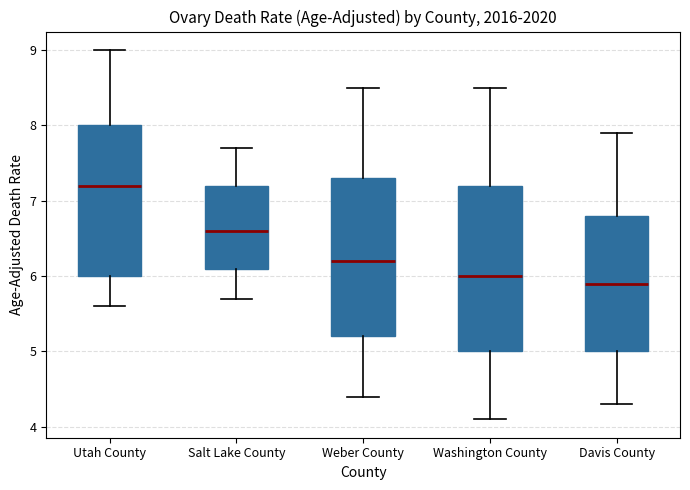

Reading left to right, transcribe this box plot: for each box, give where its median line is, the range the box spans, and where its two whiskers end, as read against the y-axis. The values are not printed on the chart, so give them approximately, as read against the axis.

Utah County: median 7.2, box 6.0 to 8.0, whiskers 5.6 to 9.0
Salt Lake County: median 6.6, box 6.1 to 7.2, whiskers 5.7 to 7.7
Weber County: median 6.2, box 5.2 to 7.3, whiskers 4.4 to 8.5
Washington County: median 6.0, box 5.0 to 7.2, whiskers 4.1 to 8.5
Davis County: median 5.9, box 5.0 to 6.8, whiskers 4.3 to 7.9